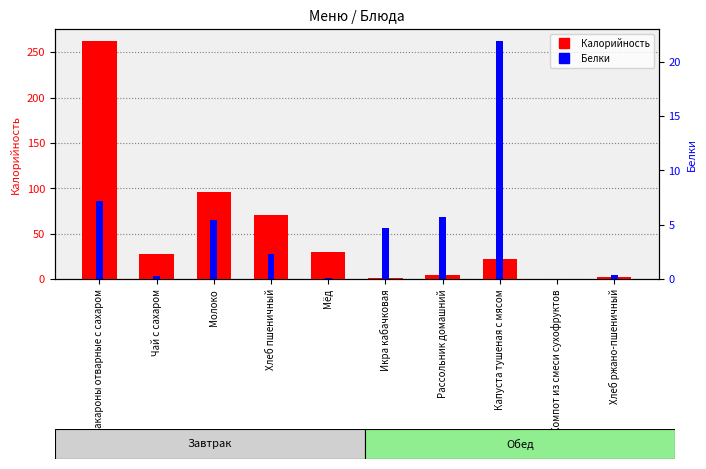

What position from the left is Чай с сахаром?

2